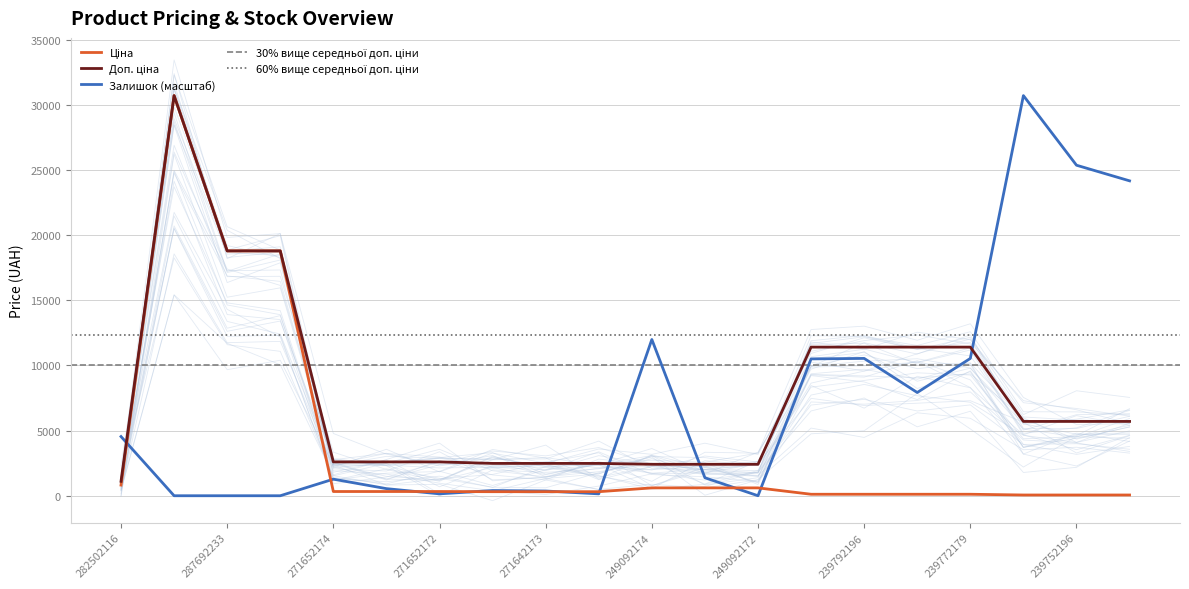

True or false: Ціна has more than 0 interior local peaks.

True